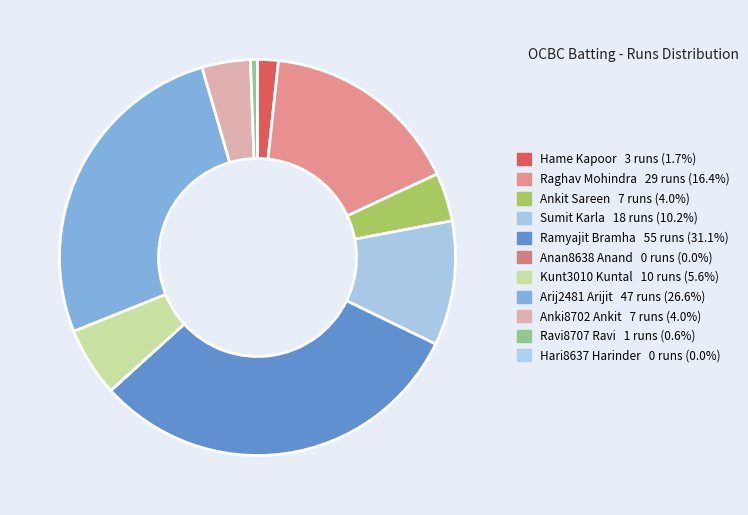

Is there a majority slice in this chart?

No